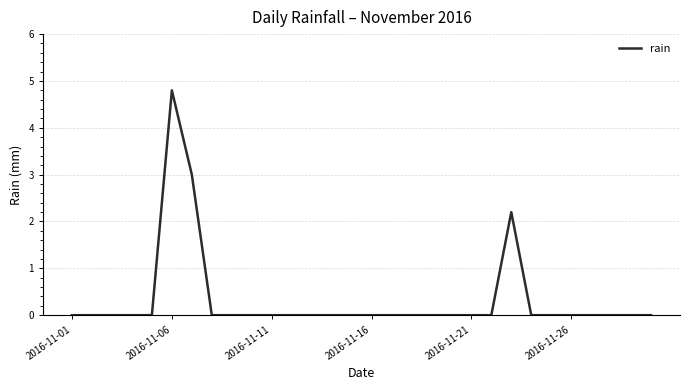

Reading left to right, list all the values displayed in this chart.

0.0	0.0	0.0	0.0	0.0	4.8	3.0	0.0	0.0	0.0	0.0	0.0	0.0	0.0	0.0	0.0	0.0	0.0	0.0	0.0	0.0	0.0	2.2	0.0	0.0	0.0	0.0	0.0	0.0	0.0